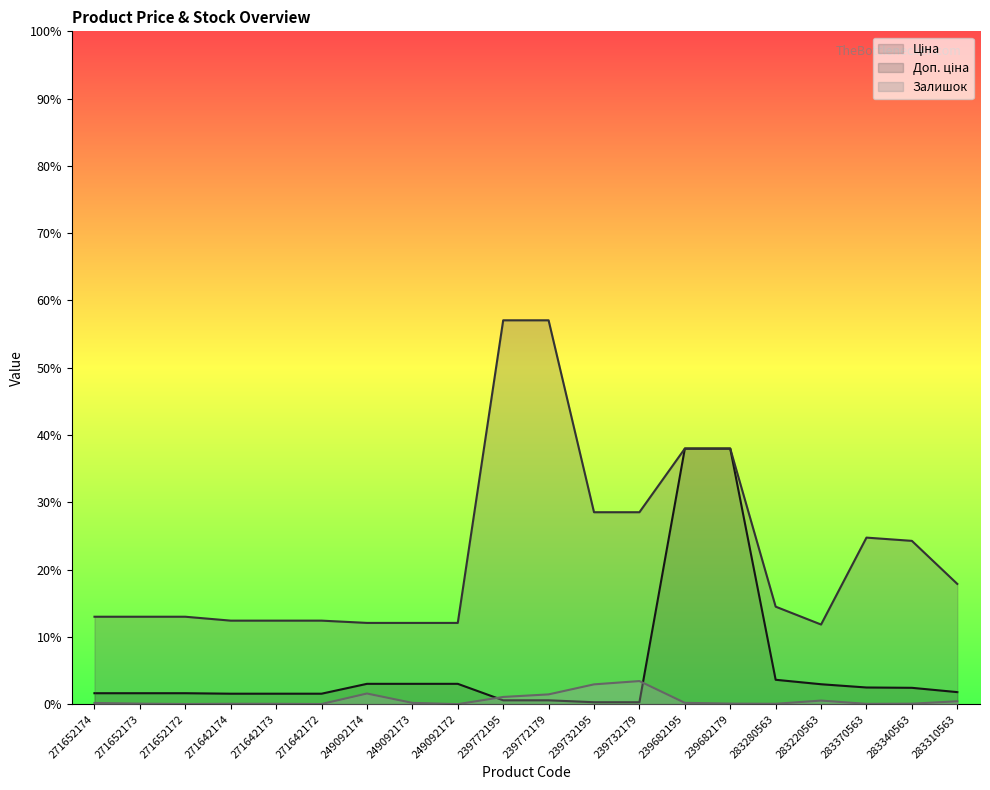

What is the difference between the second highest and minimum values in the Ціна series?

7539.5